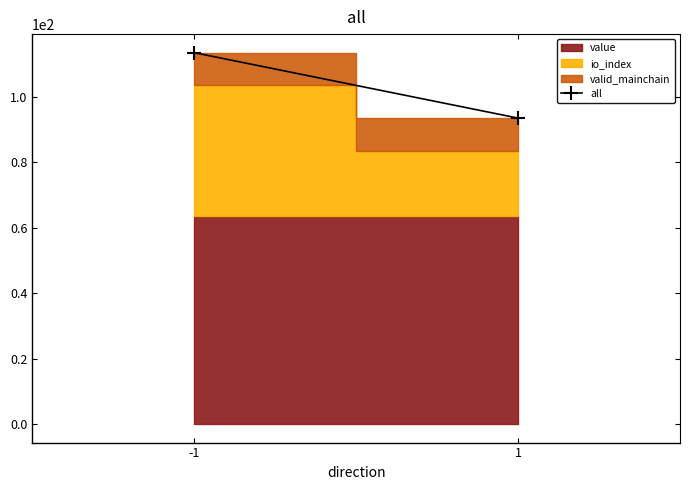

Rank the categories by value from lowest to highest.

1, -1